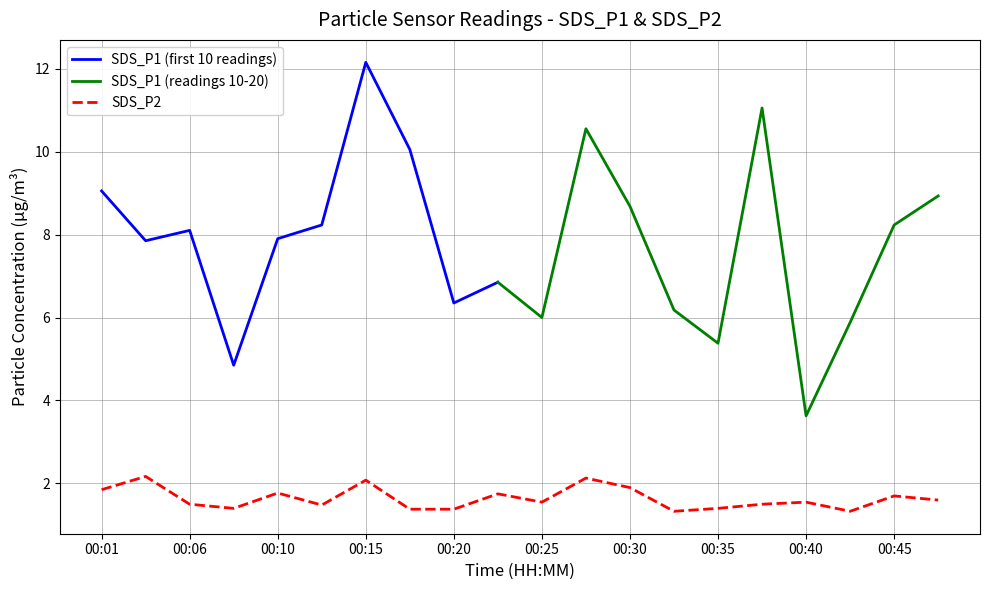

Is the value of SDS_P1 at 07:50 greater than the value of SDS_P2 at 07:01?

Yes